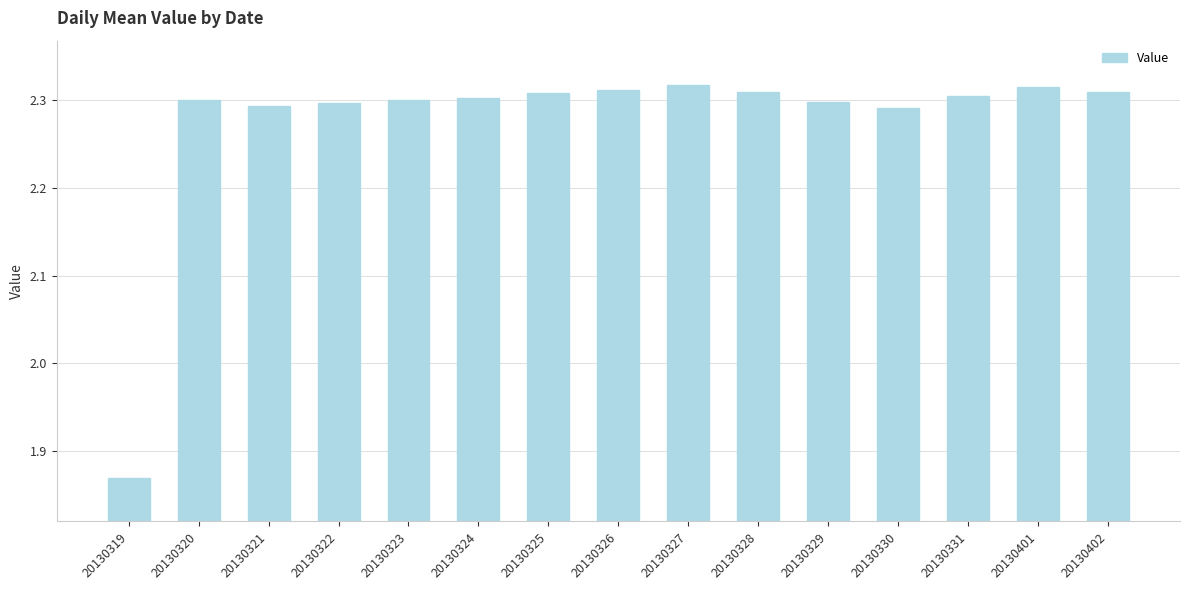

The value at 20130320 is 2.3. True or false?

True